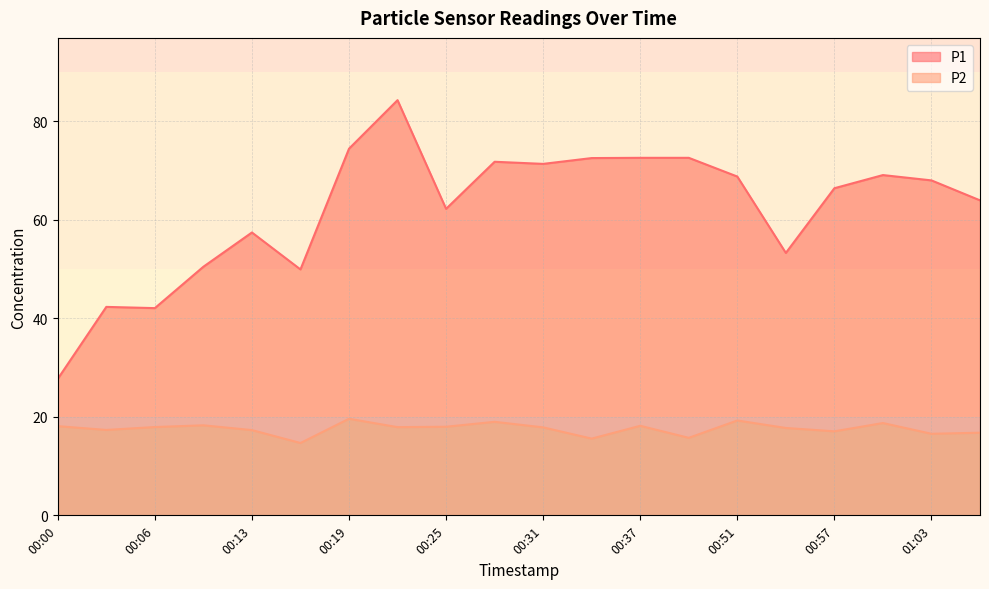

Read the P1 value at 00:28.

71.8